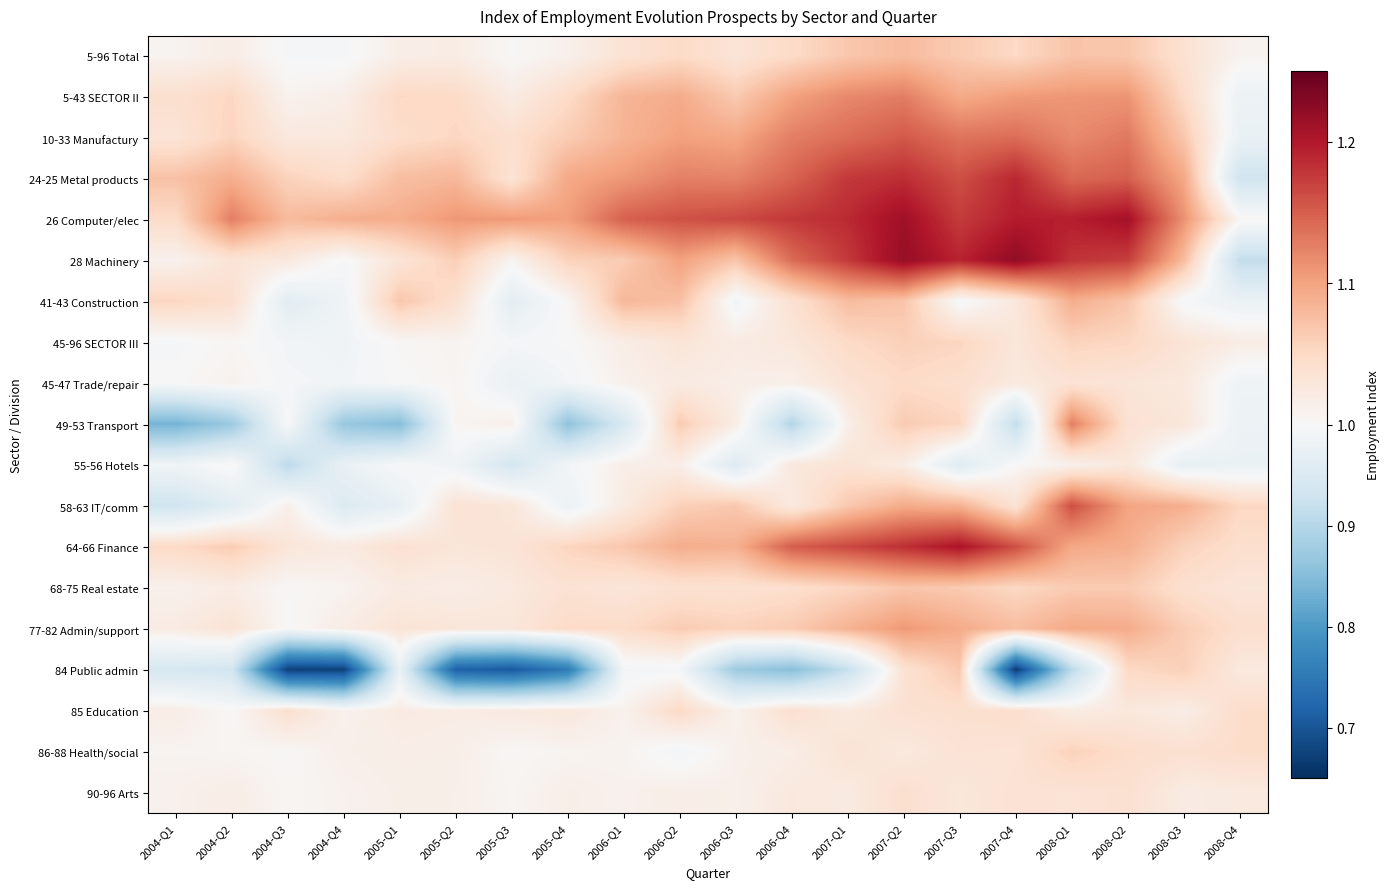

What is the total value across all series at 2005-Q2?

19.3